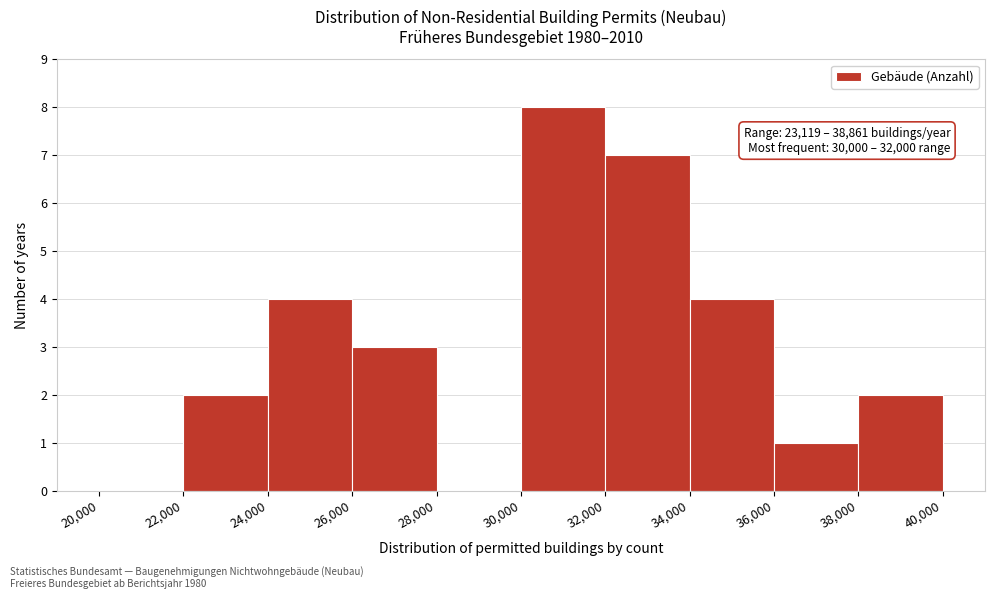

Which range on the x-axis has the tallest bar?

30,000 to 32,000